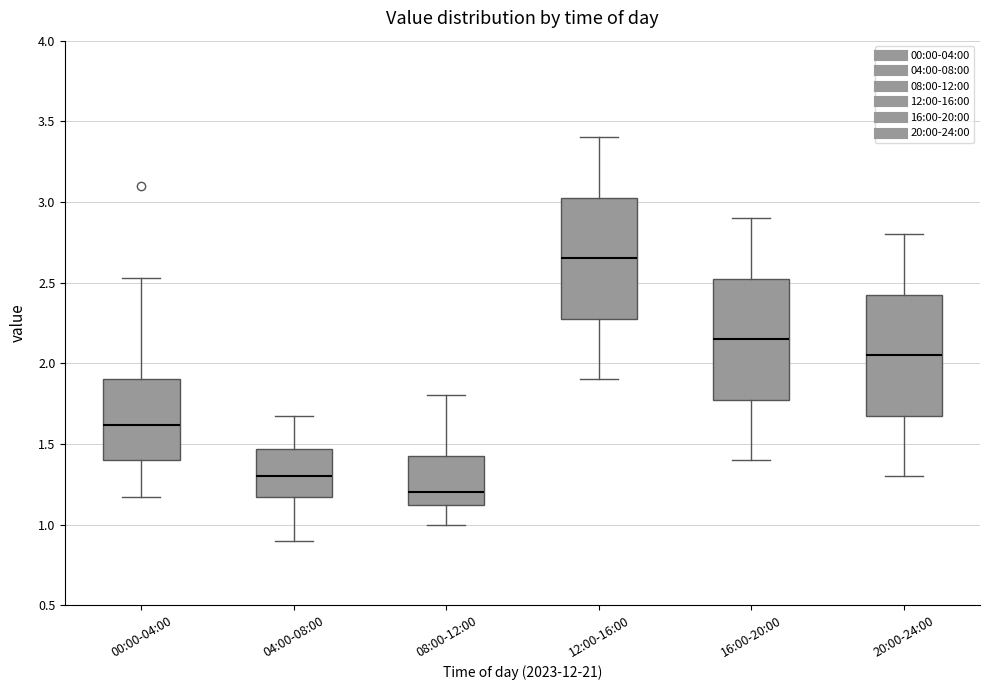

Reading left to right, transcribe this box plot: for each box, give where its median line is, the range the box spans, and where its two whiskers end, as read against the y-axis. The values are not printed on the chart, so give them approximately, as read against the axis.

00:00-04:00: median 1.60, box 1.40 to 1.90, whiskers 1.15 to 2.55
04:00-08:00: median 1.30, box 1.15 to 1.45, whiskers 0.90 to 1.65
08:00-12:00: median 1.20, box 1.10 to 1.45, whiskers 1.00 to 1.80
12:00-16:00: median 2.65, box 2.30 to 3.05, whiskers 1.90 to 3.40
16:00-20:00: median 2.15, box 1.80 to 2.55, whiskers 1.40 to 2.90
20:00-24:00: median 2.05, box 1.70 to 2.45, whiskers 1.30 to 2.80